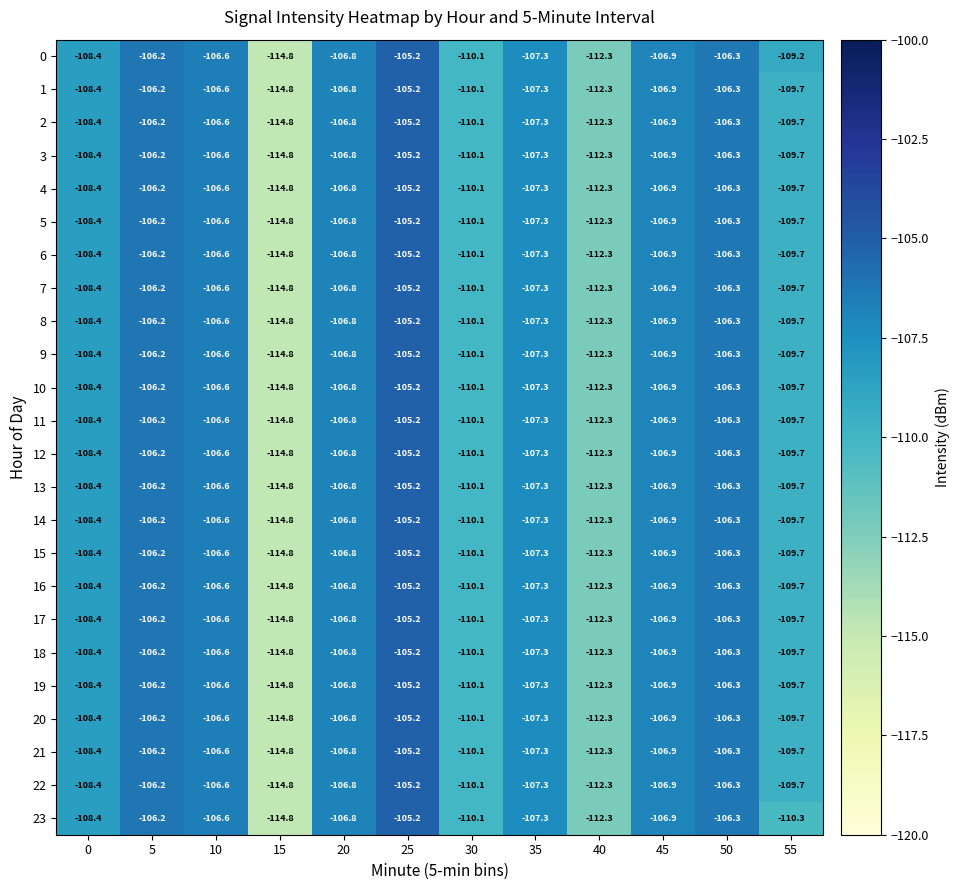

What is the difference between the 11 values at 15 and 50?

8.5